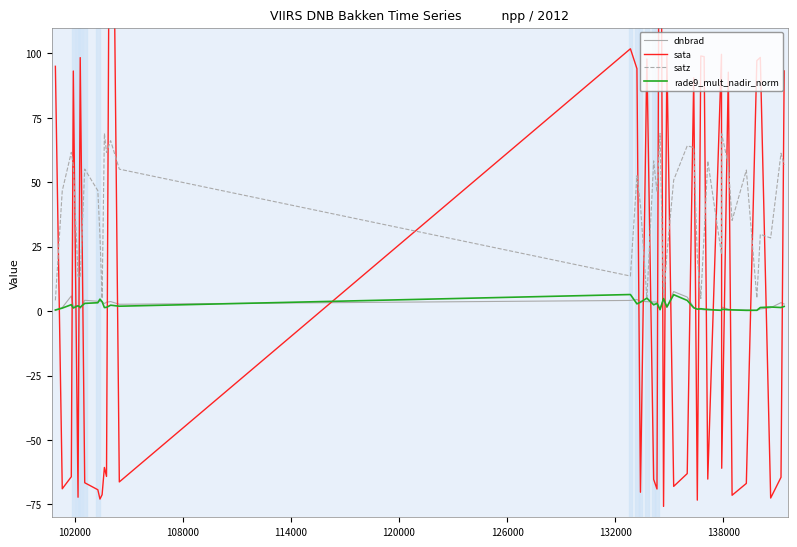

True or false: rade9_mult_nadir_norm and dnbrad intersect in this chart.

True